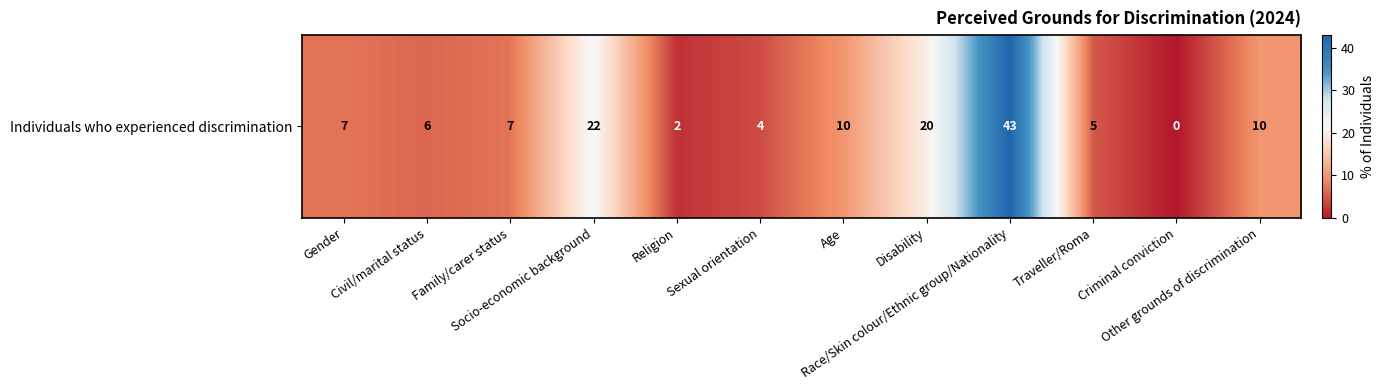

Reading left to right, transcribe all the data shown in this chart.

Gender=7	Civil/marital status=6	Family/carer status=7	Socio-economic background=22	Religion=2	Sexual orientation=4	Age=10	Disability=20	Race/Skin colour/Ethnic group/Nationality=43	Traveller/Roma=5	Criminal conviction=0	Other grounds of discrimination=10